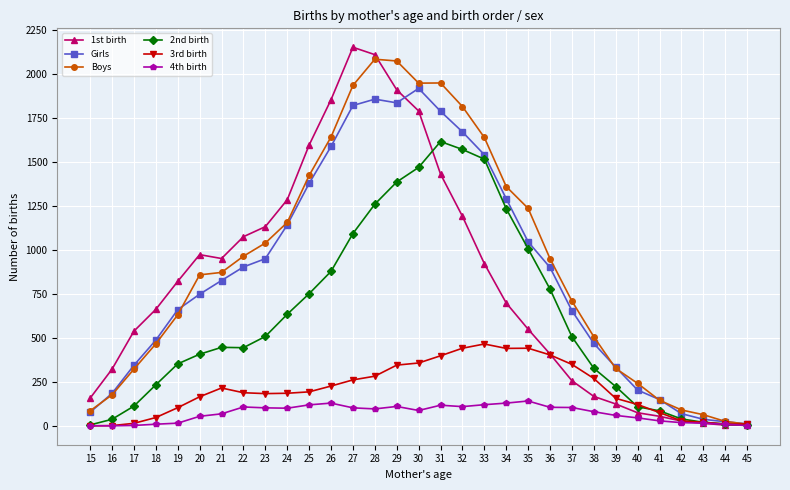

Between 32 and 45, which series saw the biggest shift?

Boys